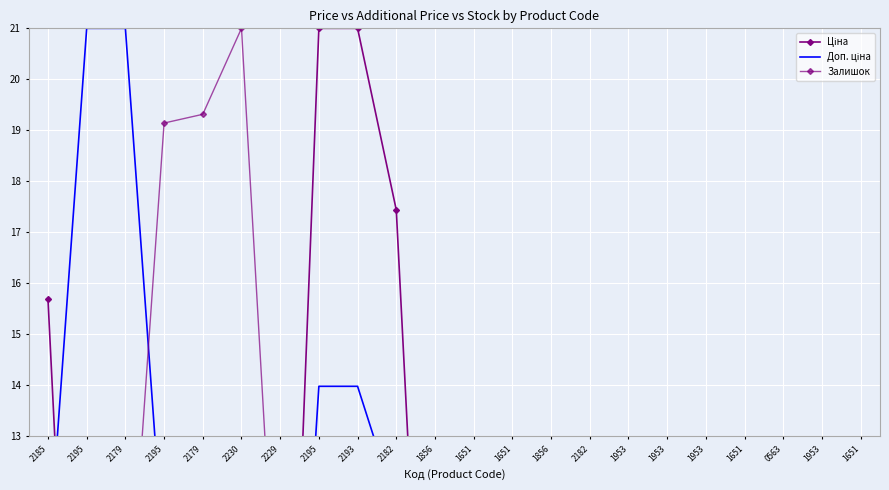

What are all the series names shown in the legend?

Ціна, Доп. ціна, Залишок